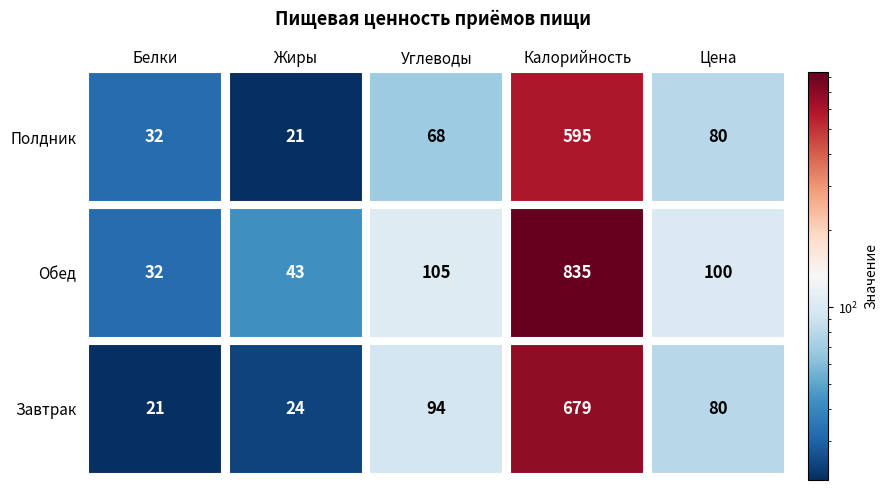

How many data points in Полдник are above 68?

2